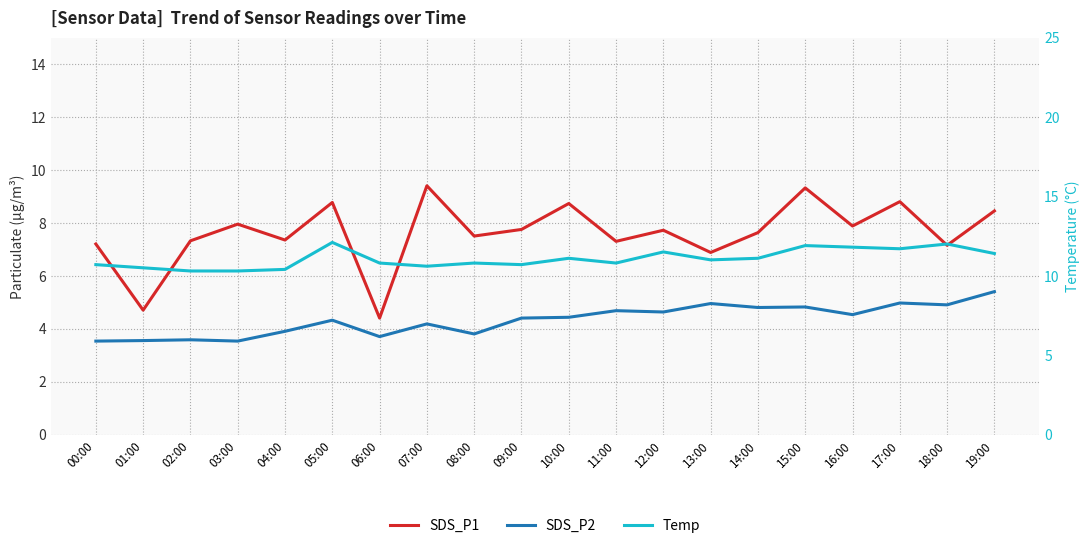

What is the minimum value for SDS_P1?

4.4